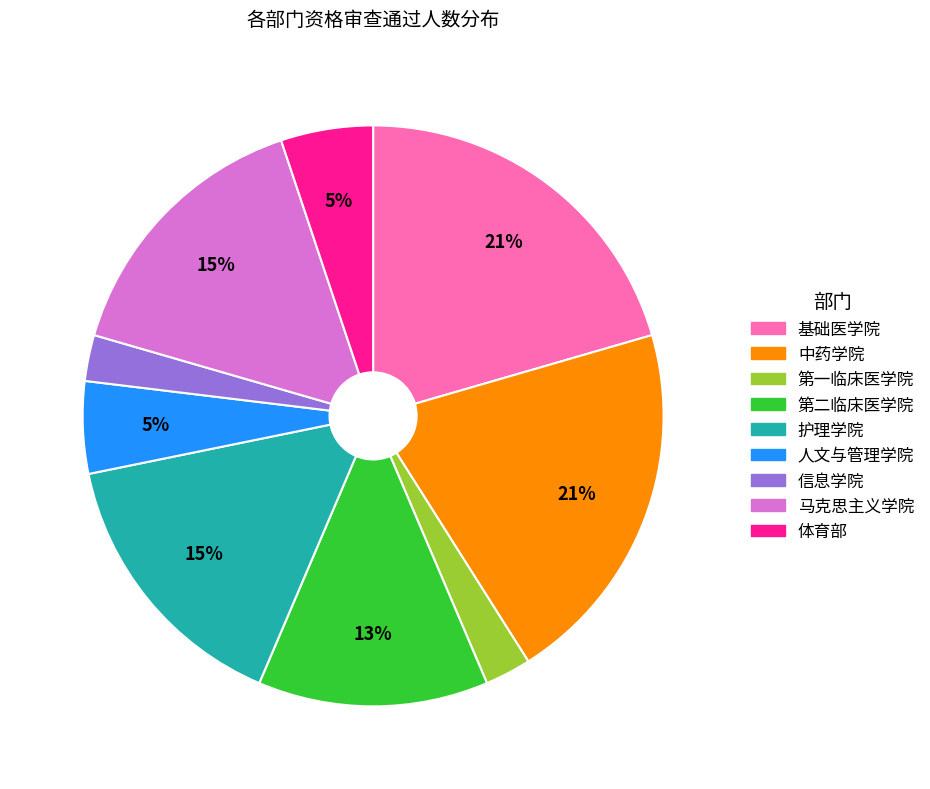

True or false: 中药学院 accounts for 21% of the total.

True